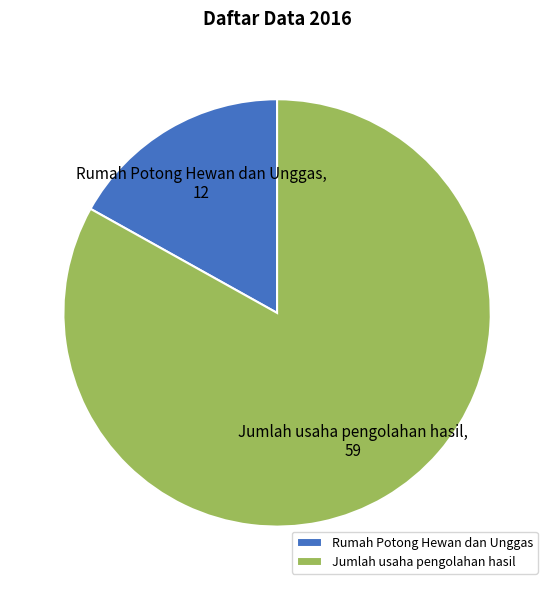

Which category has the smallest portion of the pie?

Rumah Potong Hewan dan Unggas